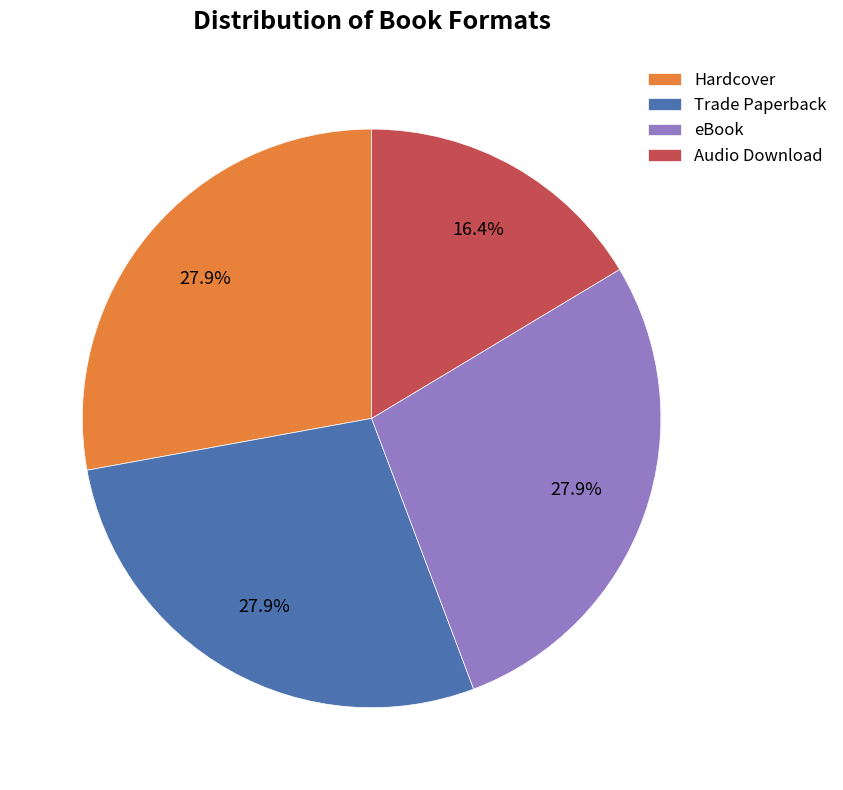

Is there a majority slice in this chart?

No